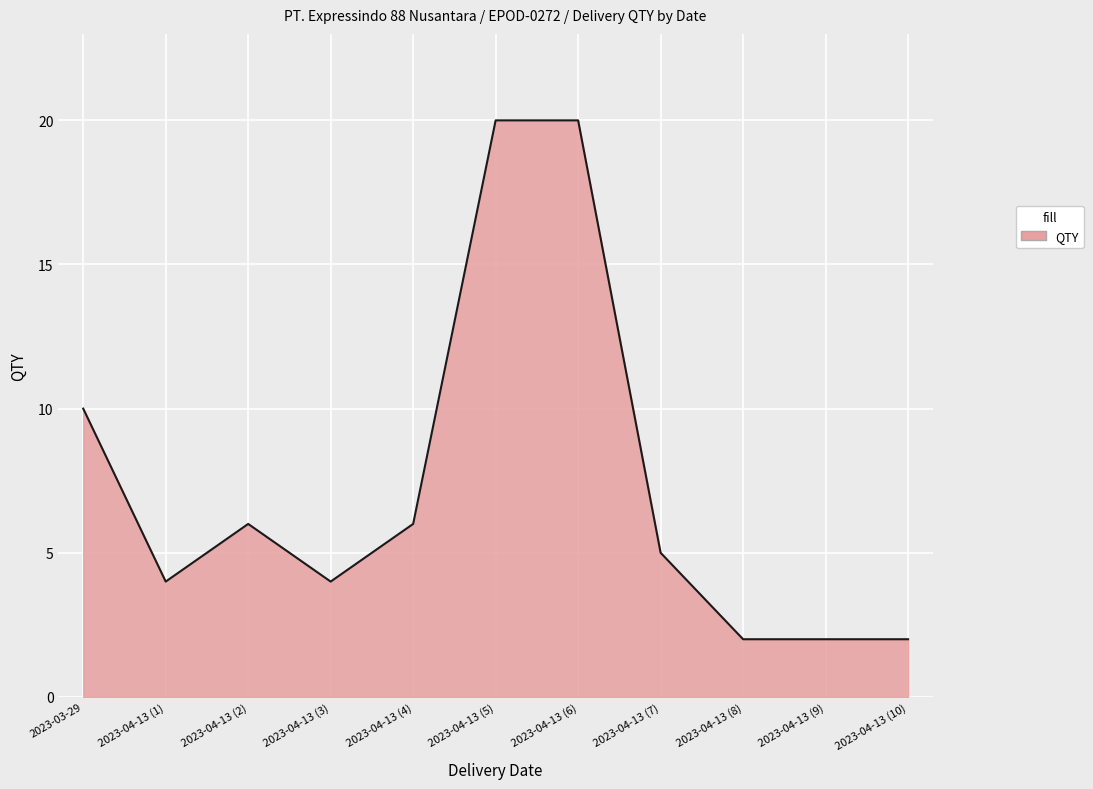

The value at 2023-04-13 (4) is 6. True or false?

True